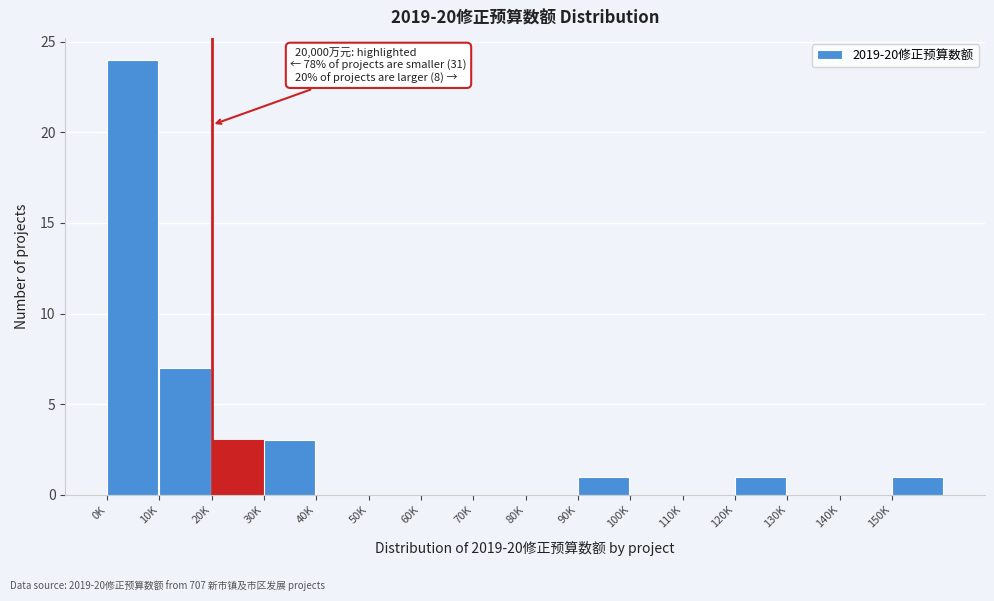

Reading left to right, what are all the values shown in this chart?

0K=24	10K=7	20K=3	30K=3	40K=0	50K=0	60K=0	70K=0	80K=0	90K=1	100K=0	110K=0	120K=1	130K=0	140K=0	150K=1